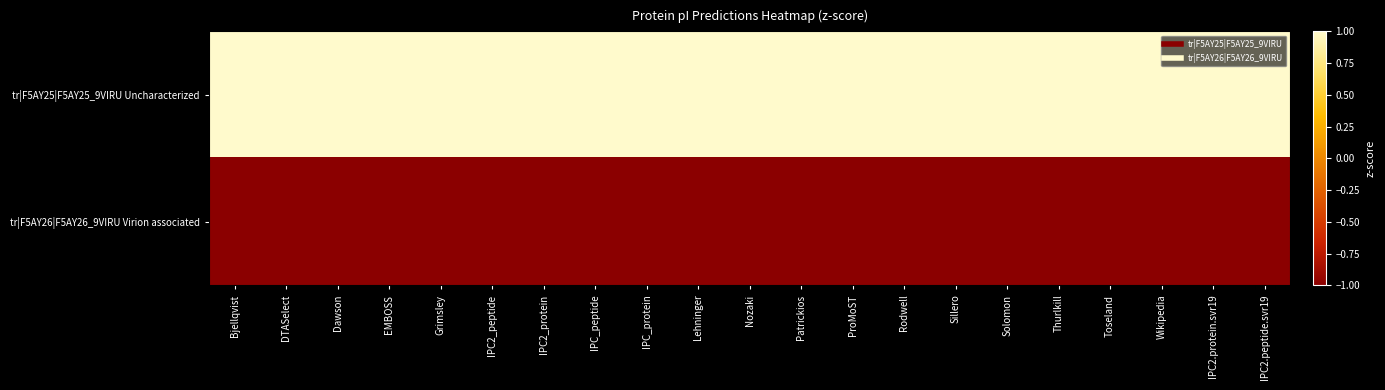

Between EMBOSS and Grimsley, which series saw the biggest shift?

tr|F5AY25|F5AY25_9VIRU Uncharacterized